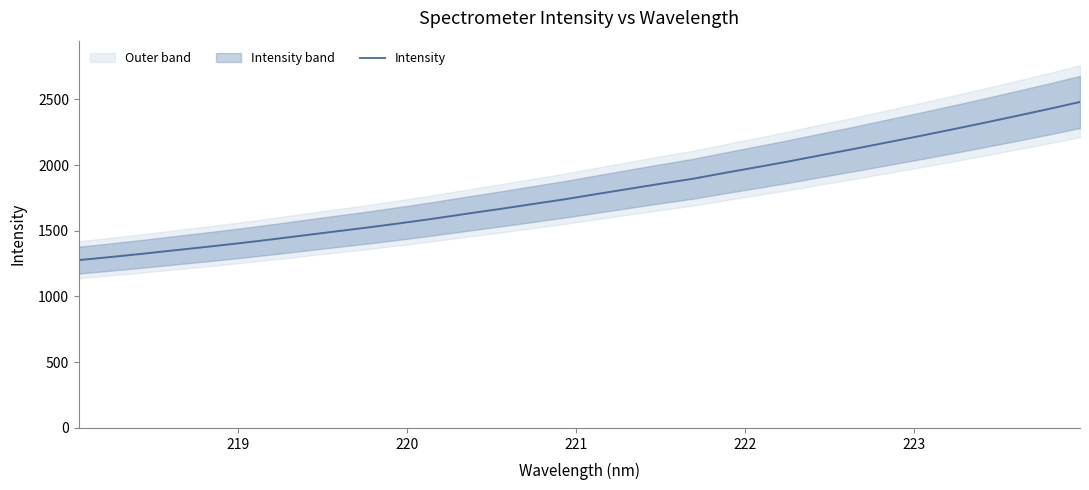

The chart shows a value of 2182.0 at 7. True or false?

False